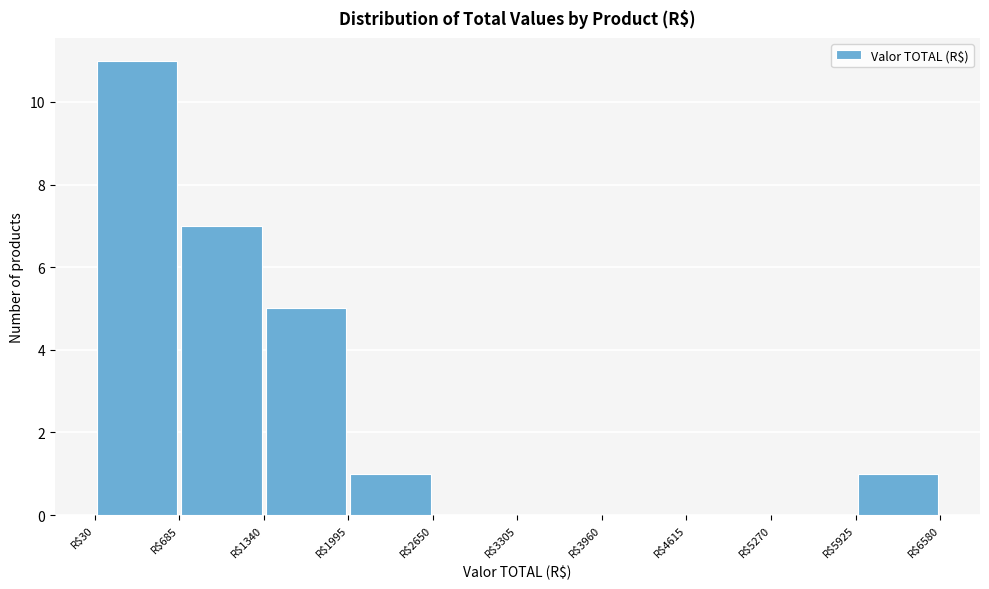

Reading left to right, transcribe this chart: for each bar, give the range it covers on the x-axis and its height. Neither the bar edges nor the heights are printed on the chart, so give them approximately, as read against the axes.

0 to 700: 11
700 to 1300: 7
1300 to 2000: 5
2000 to 2700: 1
2700 to 3300: 0
3300 to 4000: 0
4000 to 4600: 0
4600 to 5300: 0
5300 to 5900: 0
5900 to 6600: 1